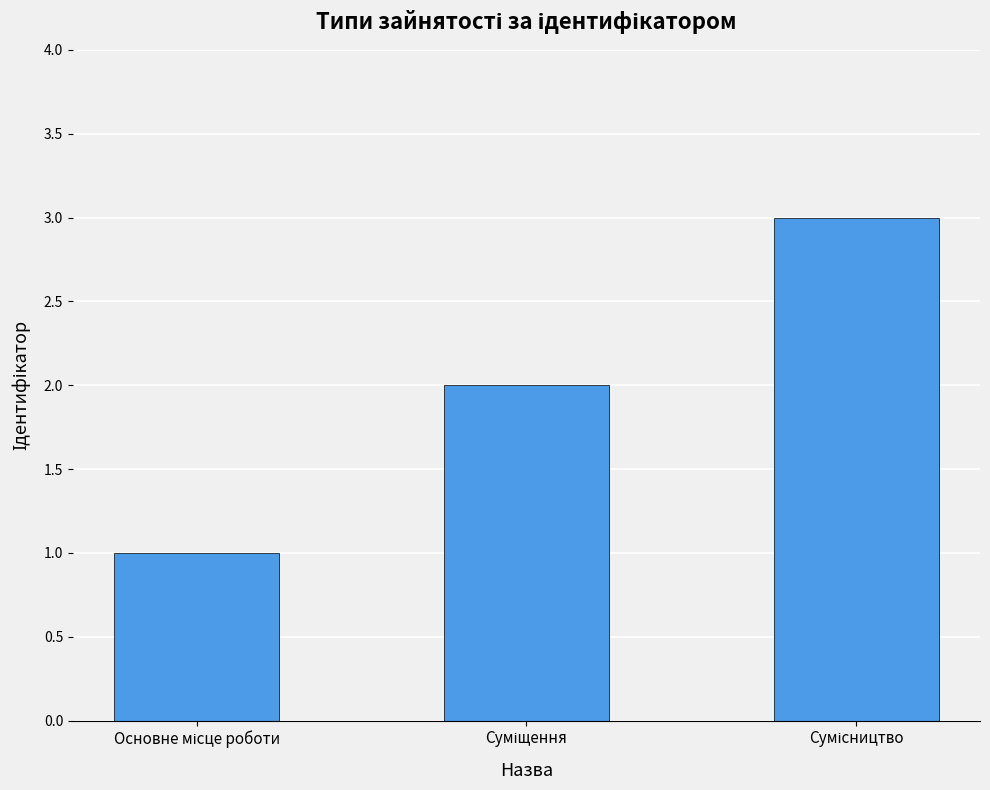

What is the maximum value shown in the chart?

3